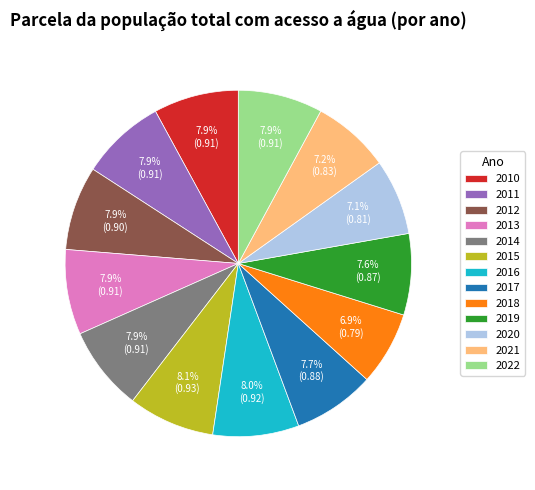

How many slices are in this pie chart?

13